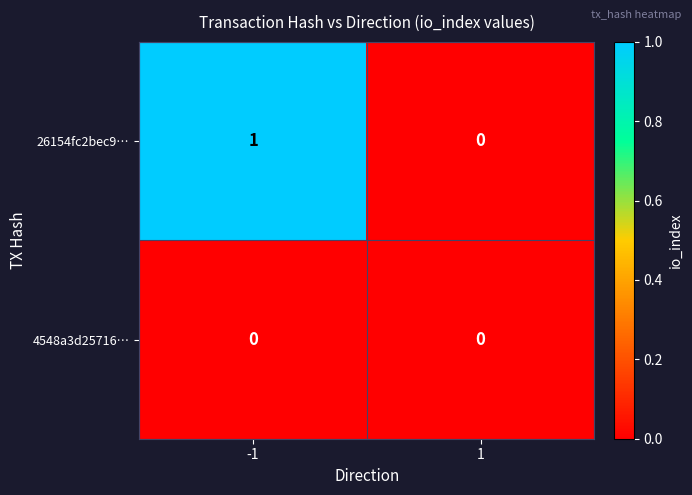

List the series in order of their overall mean, highest first.

26154fc2bec9…, 4548a3d25716…